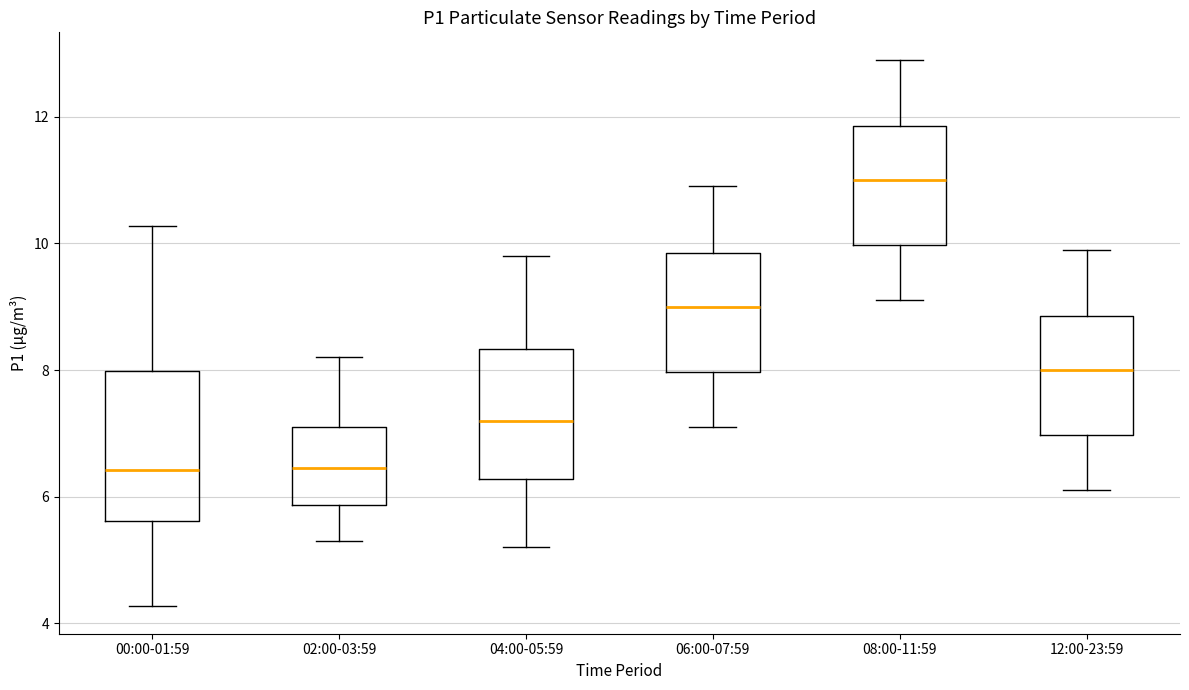

Where does the upper whisker of the box for 06:00-07:59 end on the y-axis? The values are not printed on the chart, so give them approximately, as read against the axis.

11.0